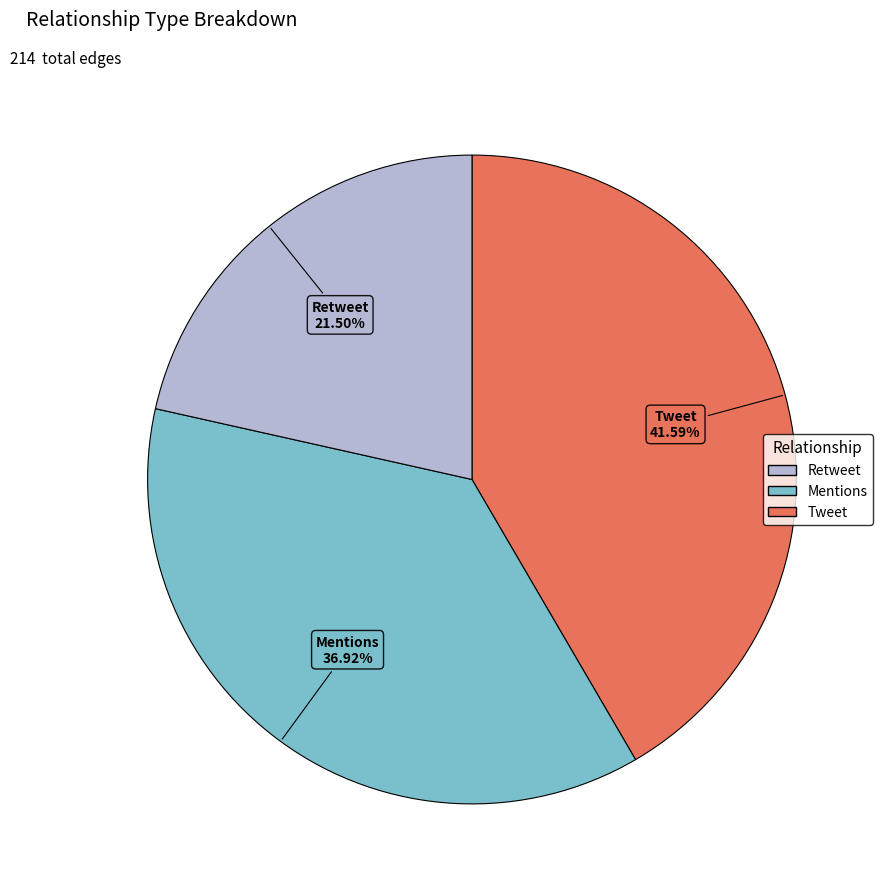

Which category has the biggest portion of the pie?

Tweet